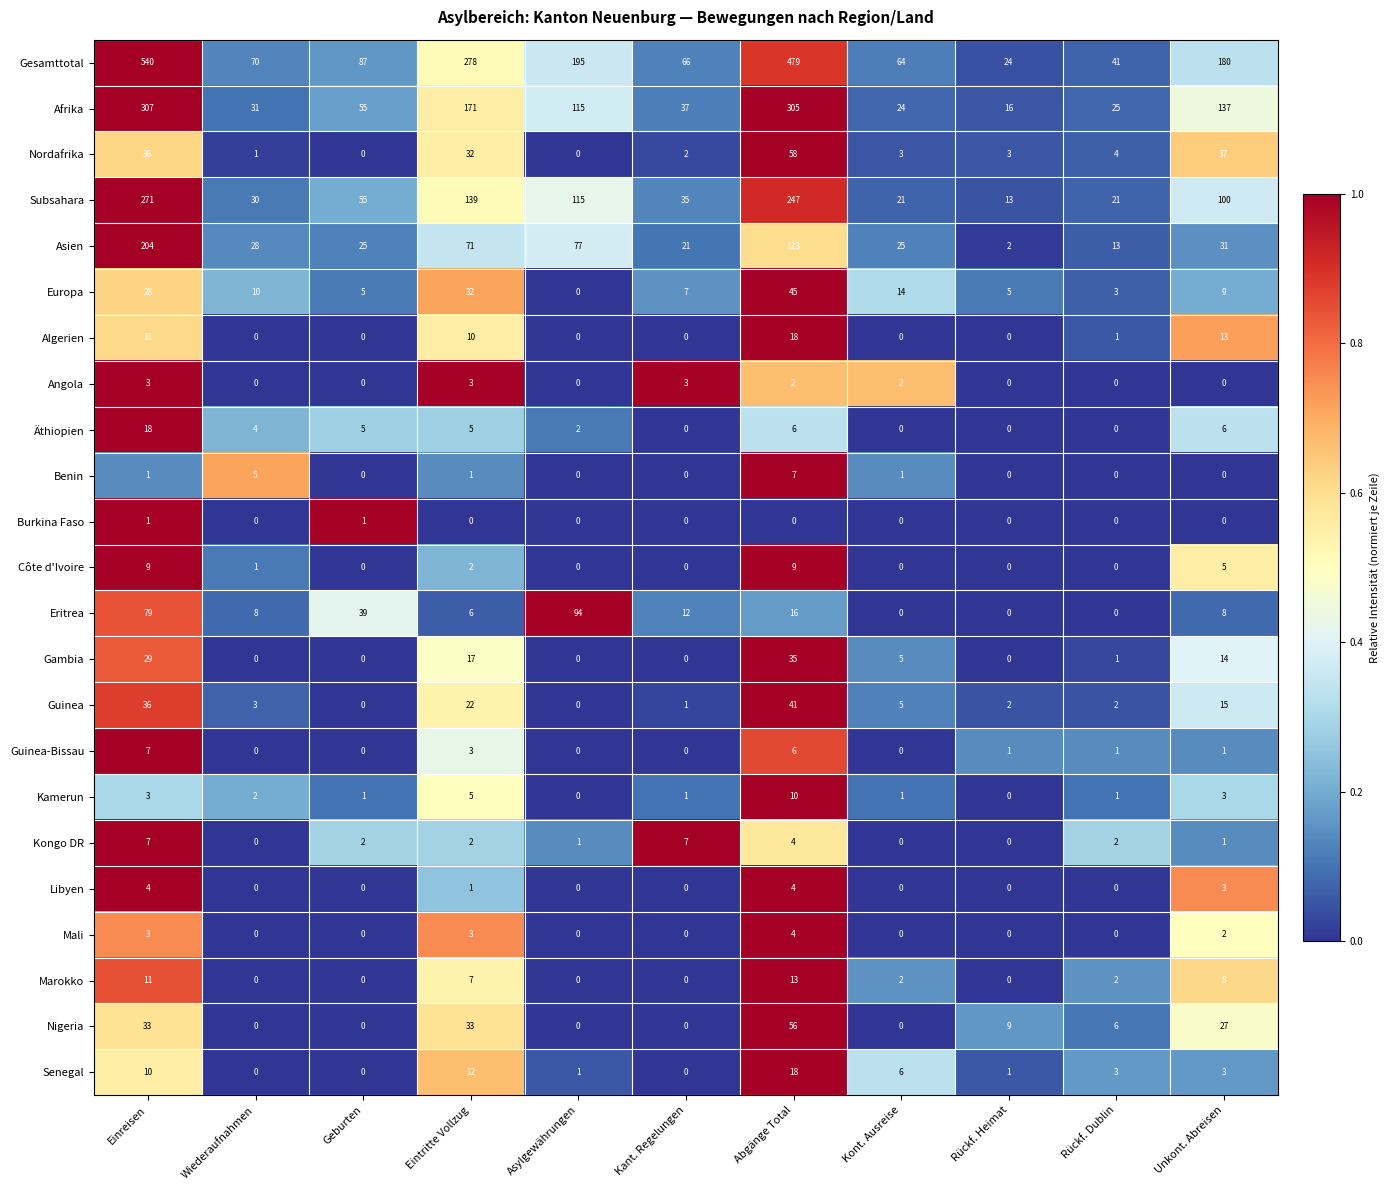

Is it true that Gambia equals 0 at Wiederaufnahmen?

True